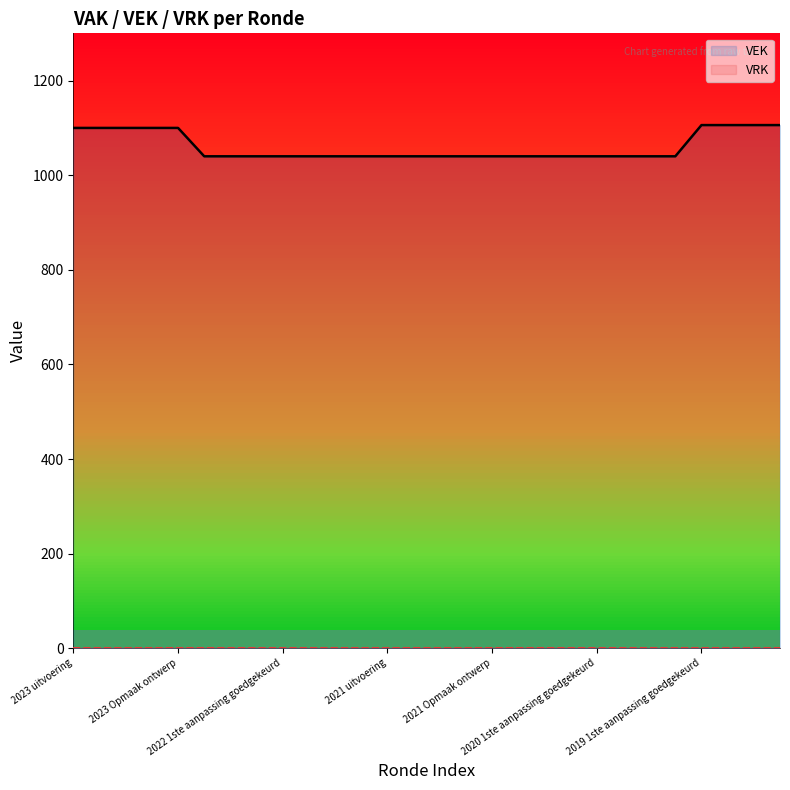

The VEK series shows 284 at 21. True or false?

False